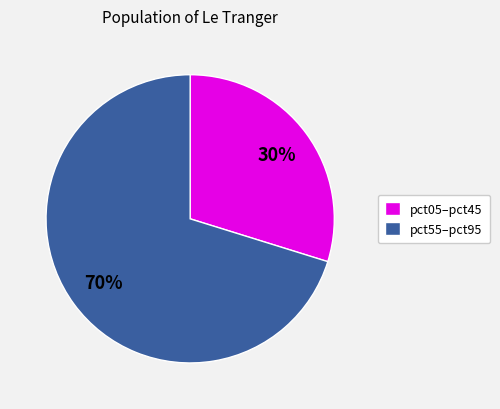

To the nearest percent, what portion does pct05–pct45 represent?

30%